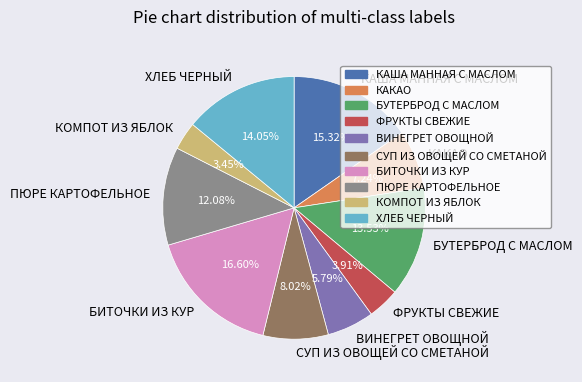

Approximately how many times larger is the value at ХЛЕБ ЧЕРНЫЙ compared to БУТЕРБРОД С МАСЛОМ?

1.0